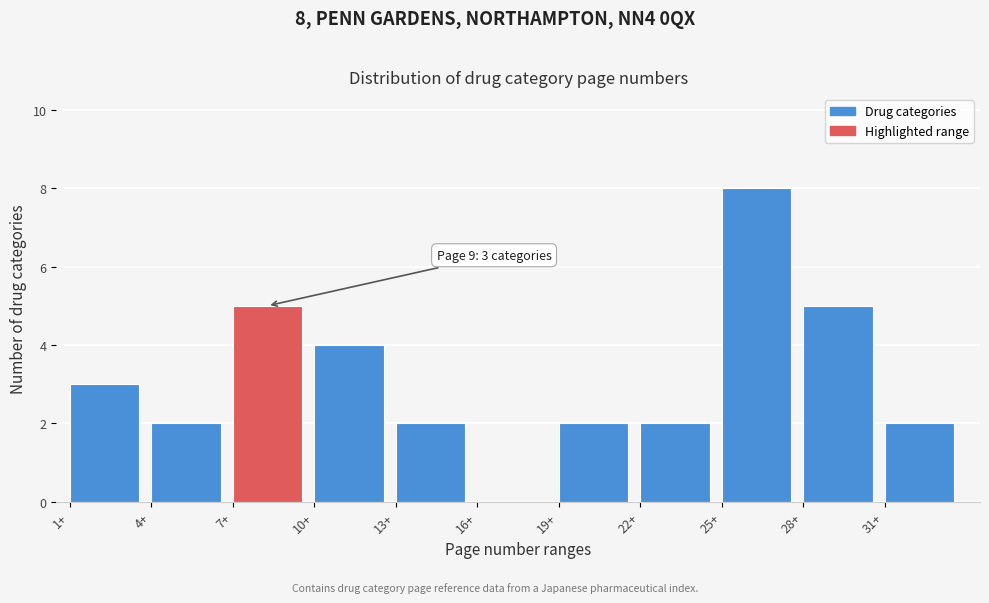

Which range on the x-axis has the tallest bar?

25 to 28